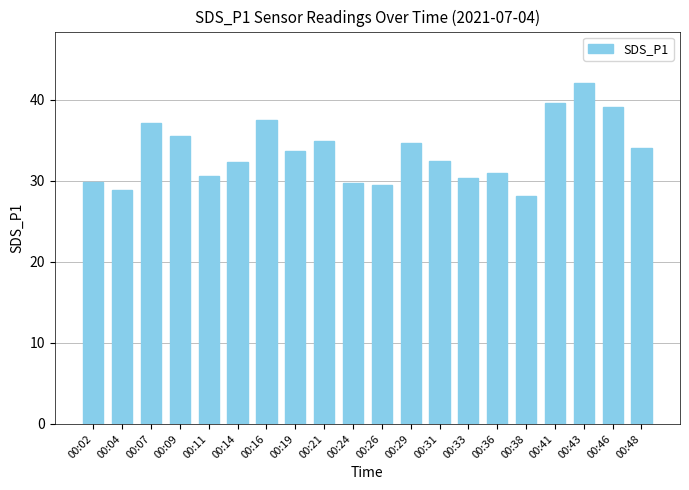

How many data points does each series have?

20